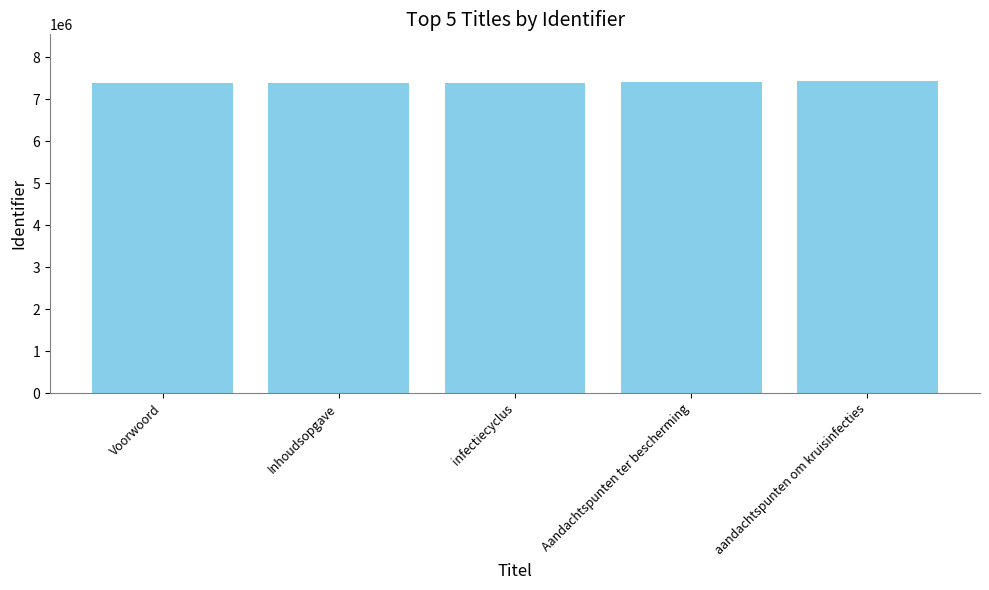

What is the maximum value shown in the chart?

7426800